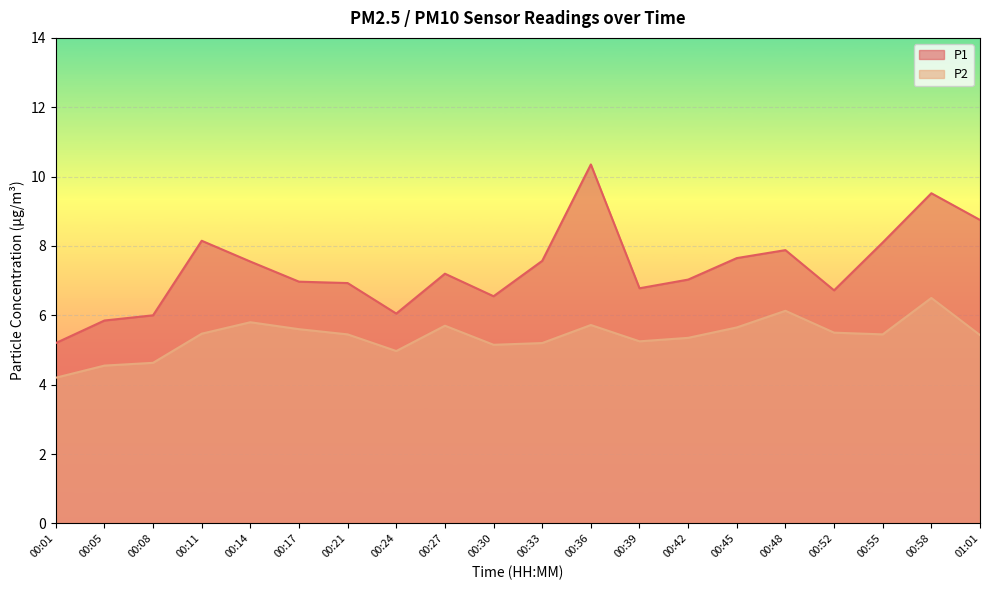

What is the greatest value displayed?

10.3